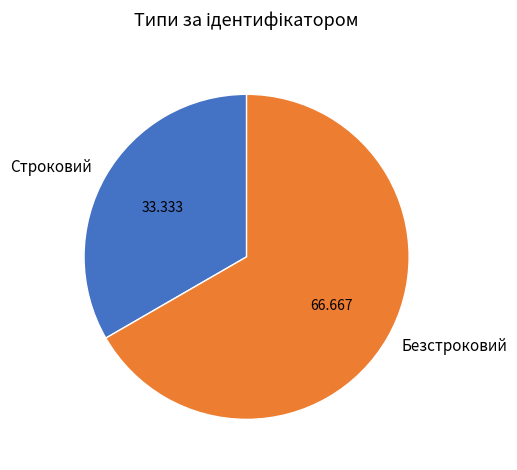

Count the number of slices in the pie.

2